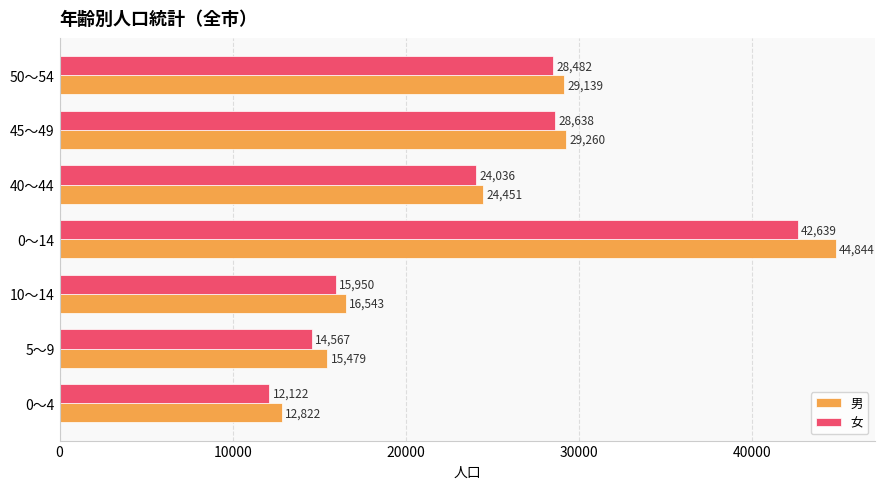

What is the total value across all series at 40～44?

48487